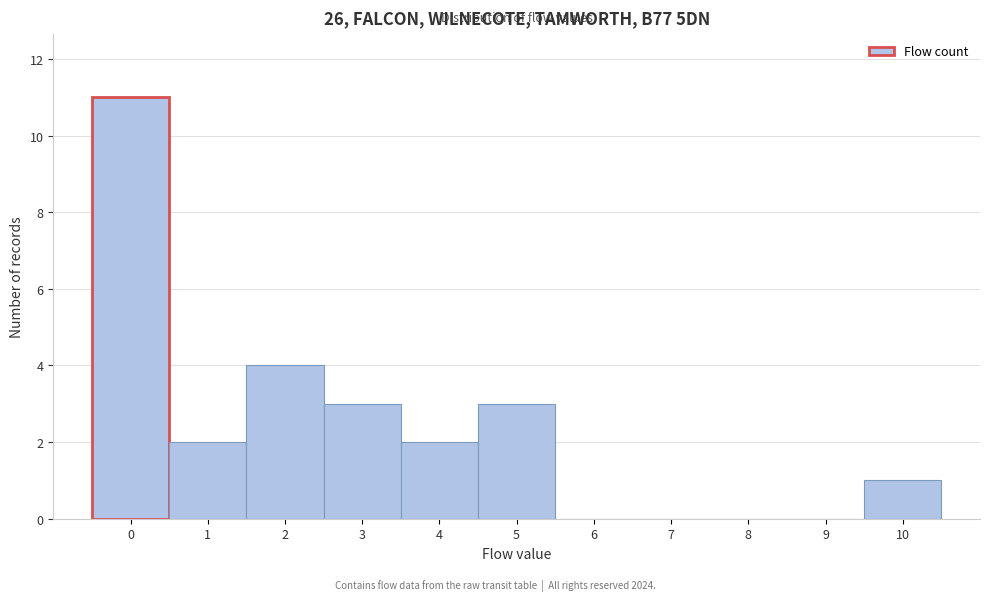

Reading left to right, extract all data points from this chart.

0=11	1=2	2=4	3=3	4=2	5=3	6=0	7=0	8=0	9=0	10=1